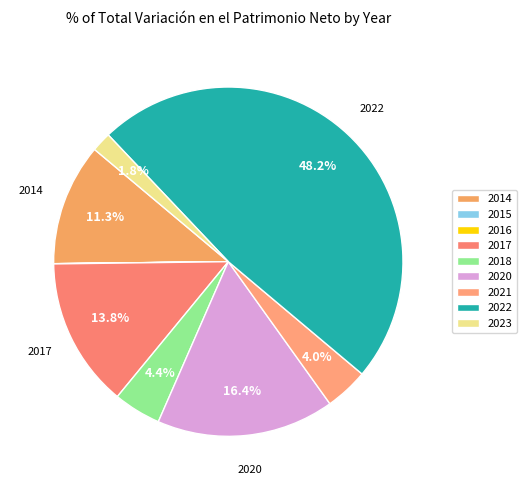

Count the number of slices in the pie.

9